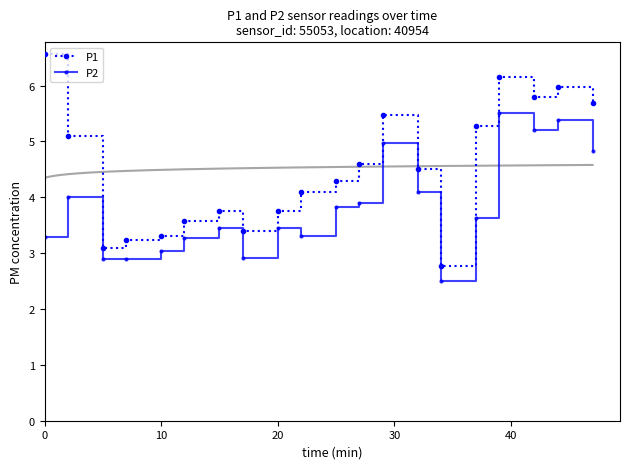

What is the minimum value for P1?

2.8